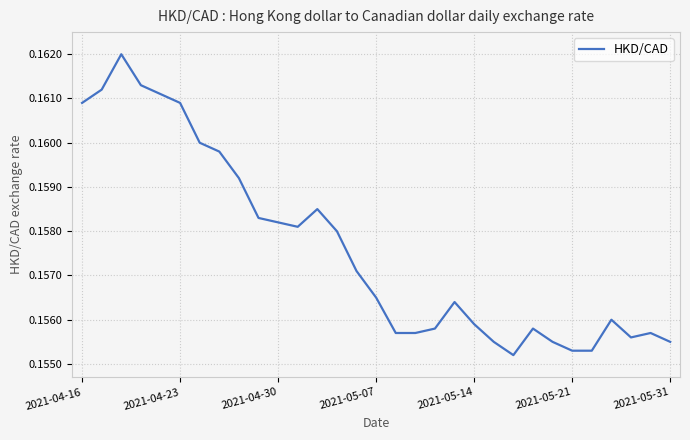

How many interior local valleys (lower than both neighbors) does the data have?

3